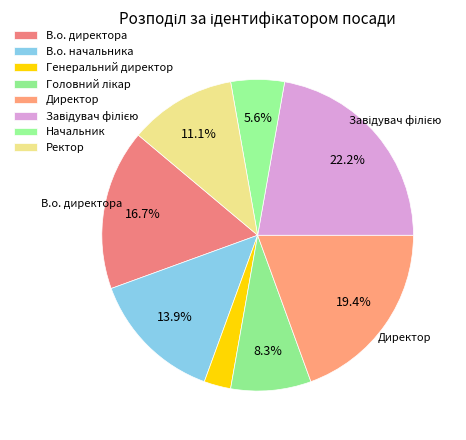

Is there a majority slice in this chart?

No